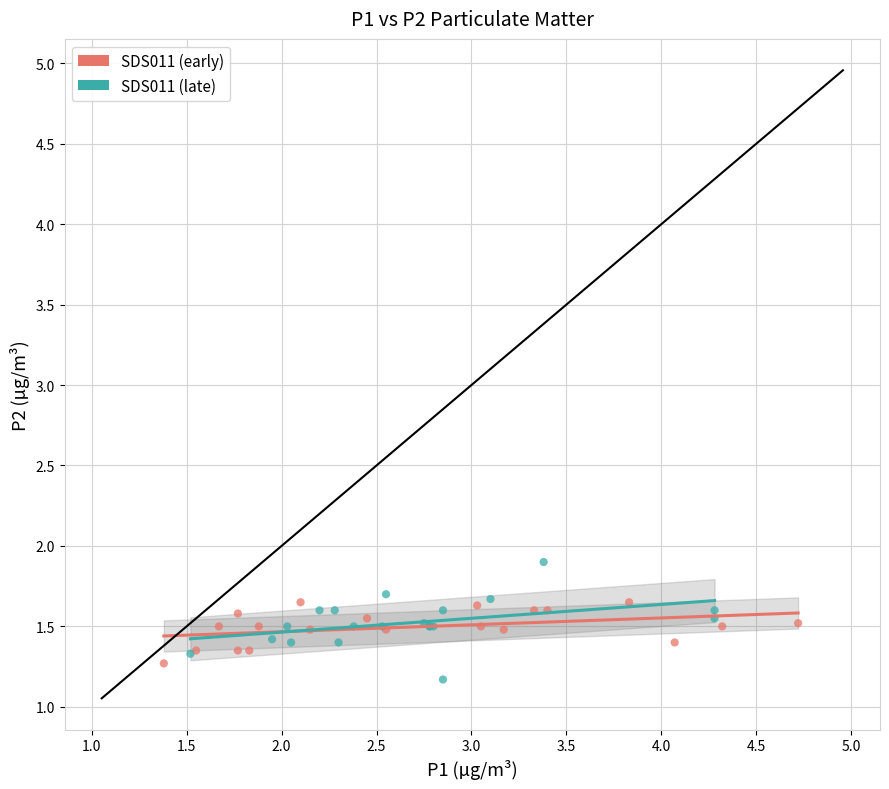

Which series reaches the maximum Y coordinate?

SDS011 (late)